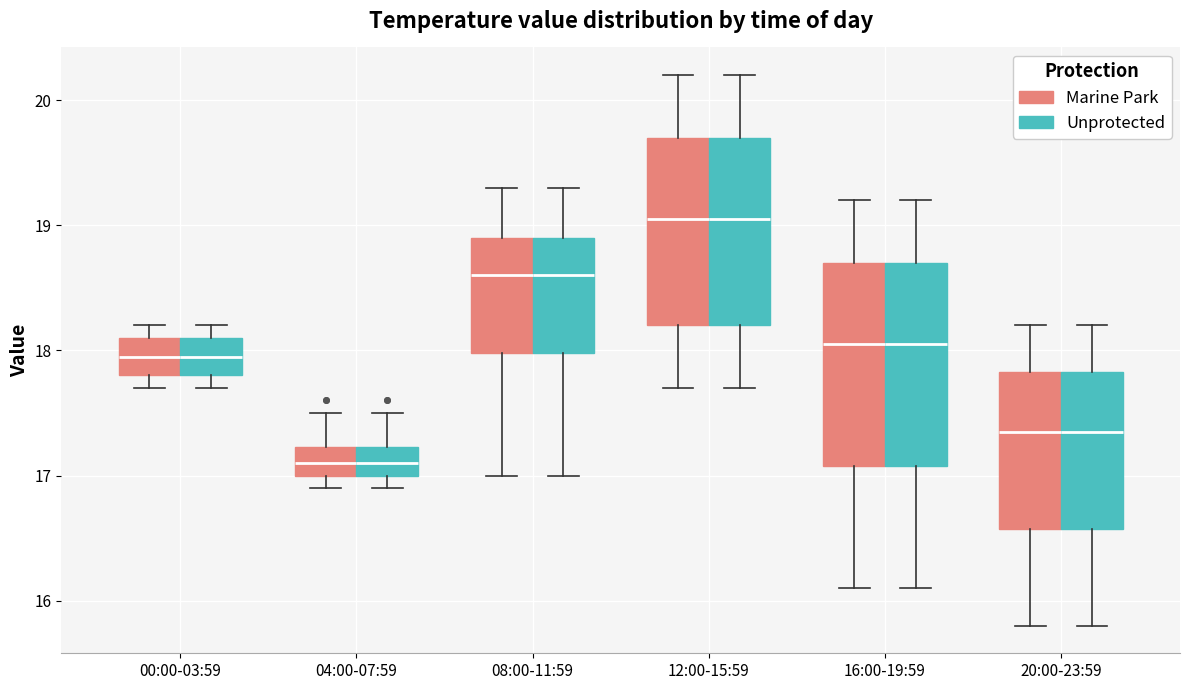

Reading left to right, read every box against the y-axis: the position of its median line, the range the box covers, and the ends of its whiskers. The values are not printed on the chart, so give them approximately, as read against the axis.

00:00-03:59 (Marine Park): median 18.0, box 17.8 to 18.1, whiskers 17.7 to 18.2
00:00-03:59 (Unprotected): median 18.0, box 17.8 to 18.1, whiskers 17.7 to 18.2
04:00-07:59 (Marine Park): median 17.1, box 17.0 to 17.2, whiskers 16.9 to 17.5
04:00-07:59 (Unprotected): median 17.1, box 17.0 to 17.2, whiskers 16.9 to 17.5
08:00-11:59 (Marine Park): median 18.6, box 18.0 to 18.9, whiskers 17.0 to 19.3
08:00-11:59 (Unprotected): median 18.6, box 18.0 to 18.9, whiskers 17.0 to 19.3
12:00-15:59 (Marine Park): median 19.1, box 18.2 to 19.7, whiskers 17.7 to 20.2
12:00-15:59 (Unprotected): median 19.1, box 18.2 to 19.7, whiskers 17.7 to 20.2
16:00-19:59 (Marine Park): median 18.1, box 17.1 to 18.7, whiskers 16.1 to 19.2
16:00-19:59 (Unprotected): median 18.1, box 17.1 to 18.7, whiskers 16.1 to 19.2
20:00-23:59 (Marine Park): median 17.4, box 16.6 to 17.8, whiskers 15.8 to 18.2
20:00-23:59 (Unprotected): median 17.4, box 16.6 to 17.8, whiskers 15.8 to 18.2